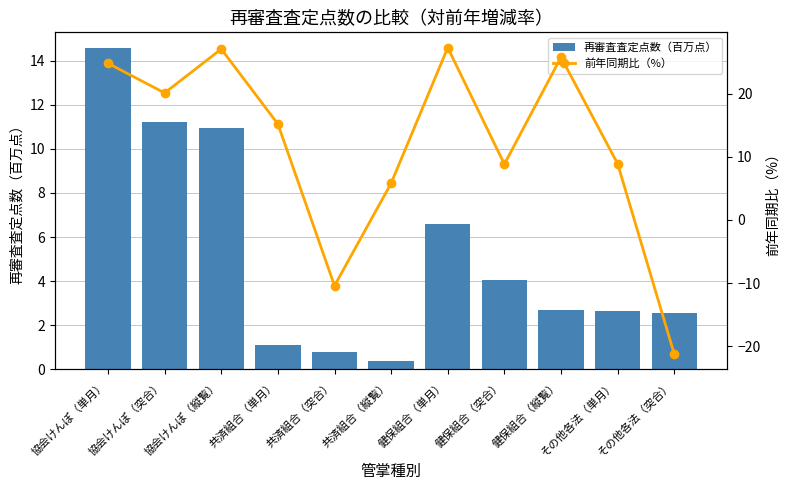

Between 協会けんぽ（単月） and その他各法（単月）, which is larger?

協会けんぽ（単月）